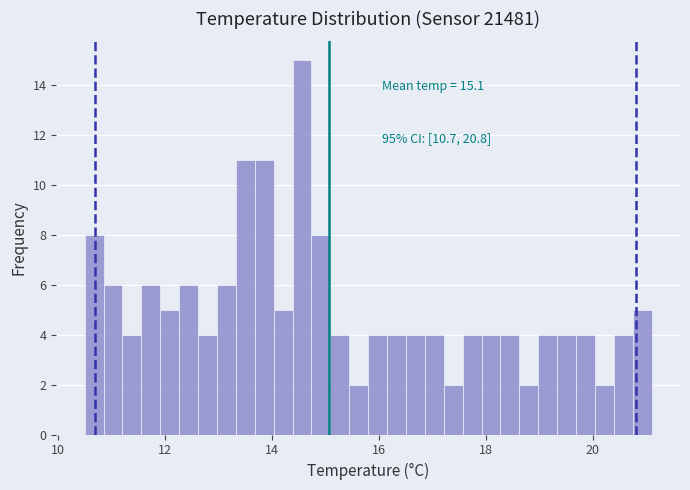

Read against the x-axis, roughly where is the centre of the tallest bar?

14.6